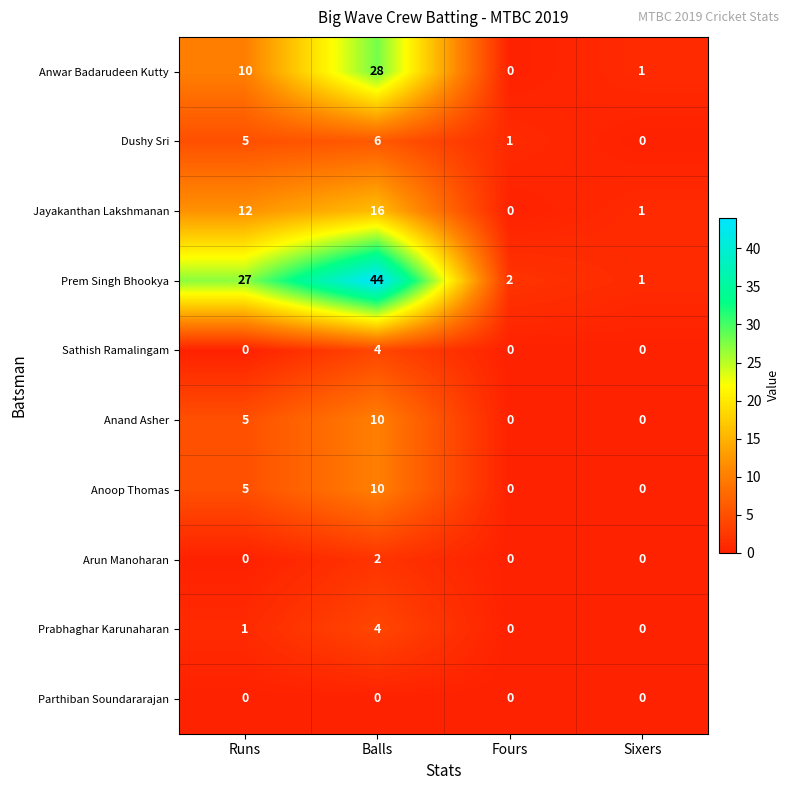

How many series are shown in this chart?

10